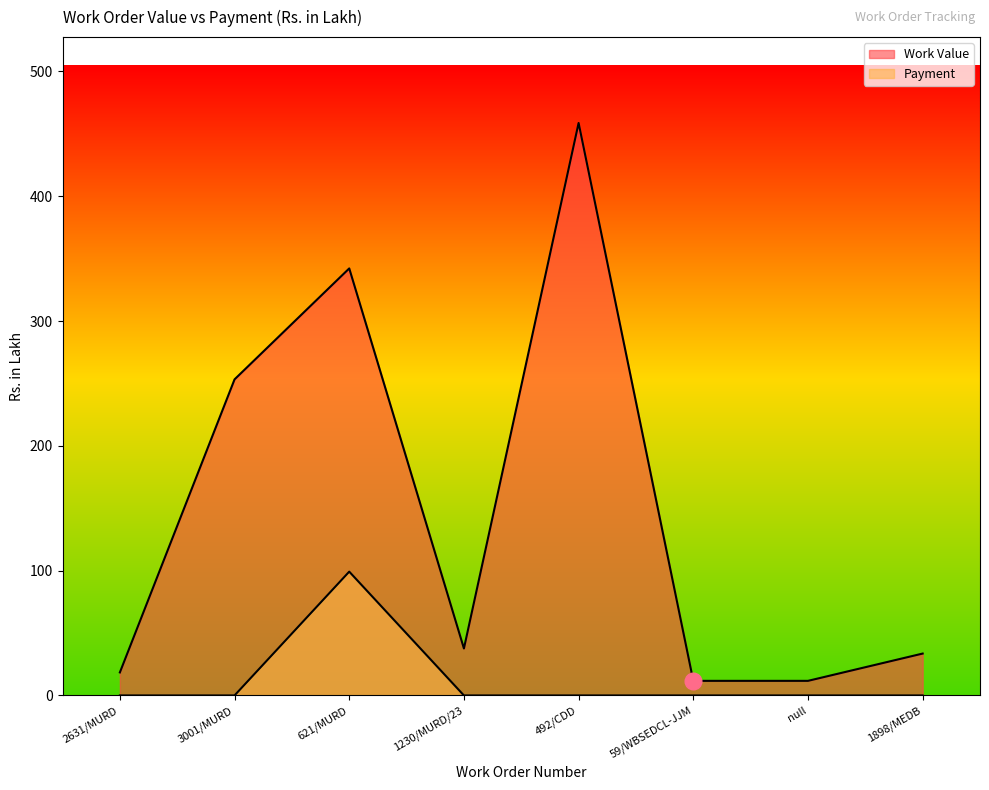

Which series has the largest total across all categories?

Work Value